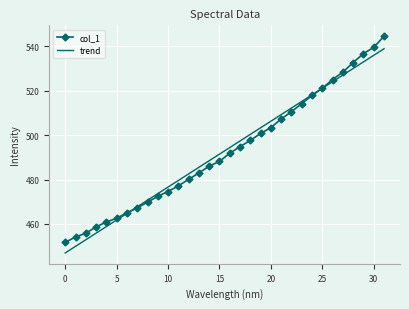

Which series has the largest range (max minus min)?

col_1